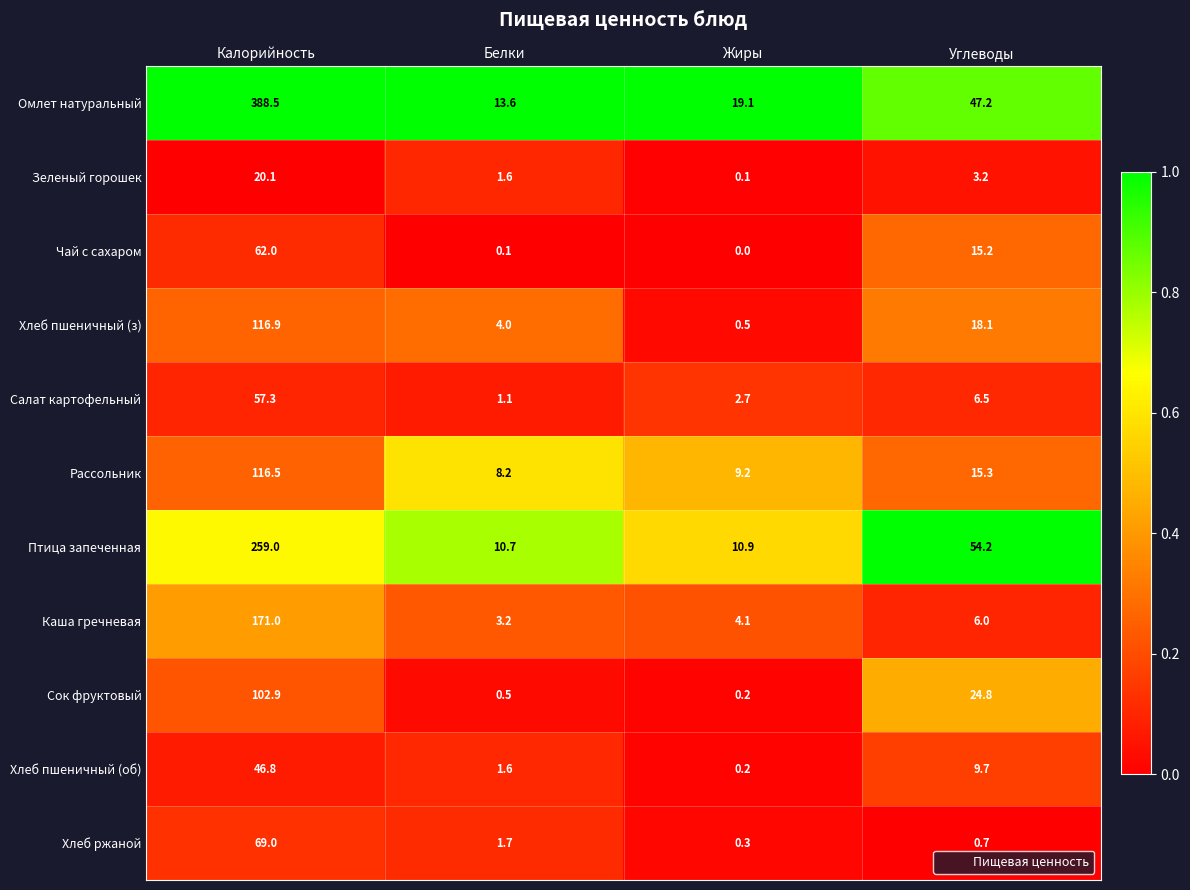

How many values in the Хлеб пшеничный (з) series are below 18?

2